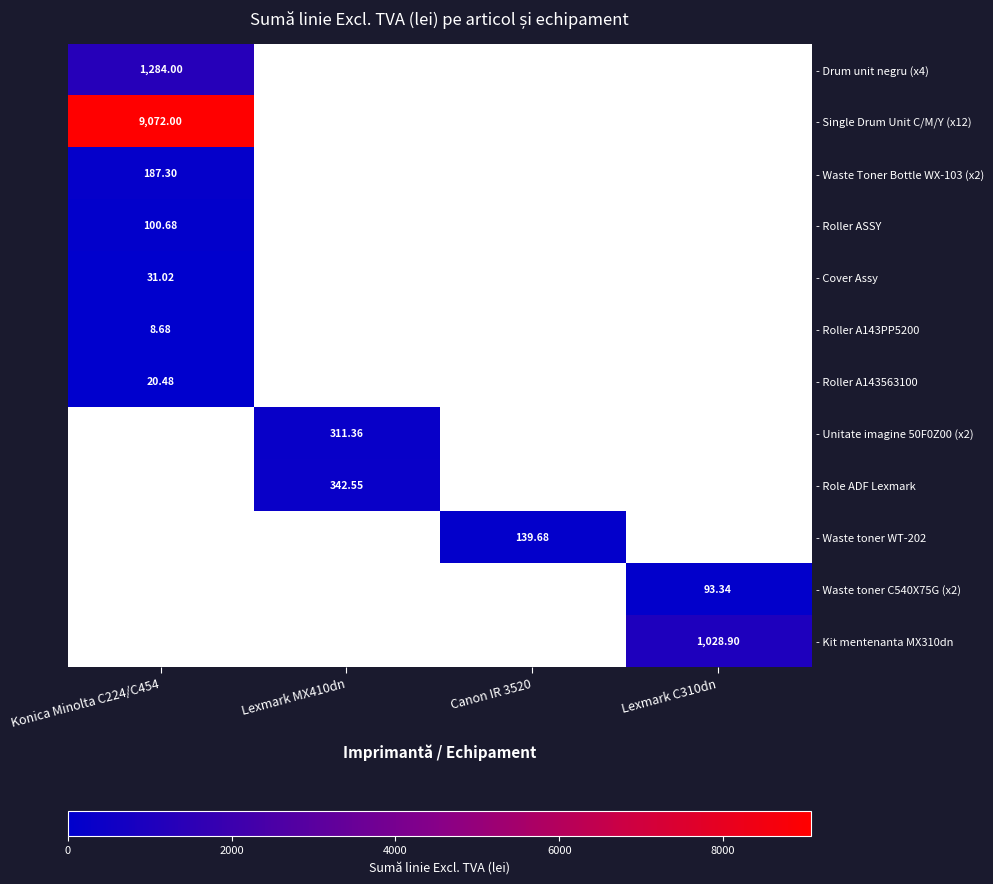

Between Lexmark C310dn and Lexmark MX410dn, which is larger?

Lexmark C310dn